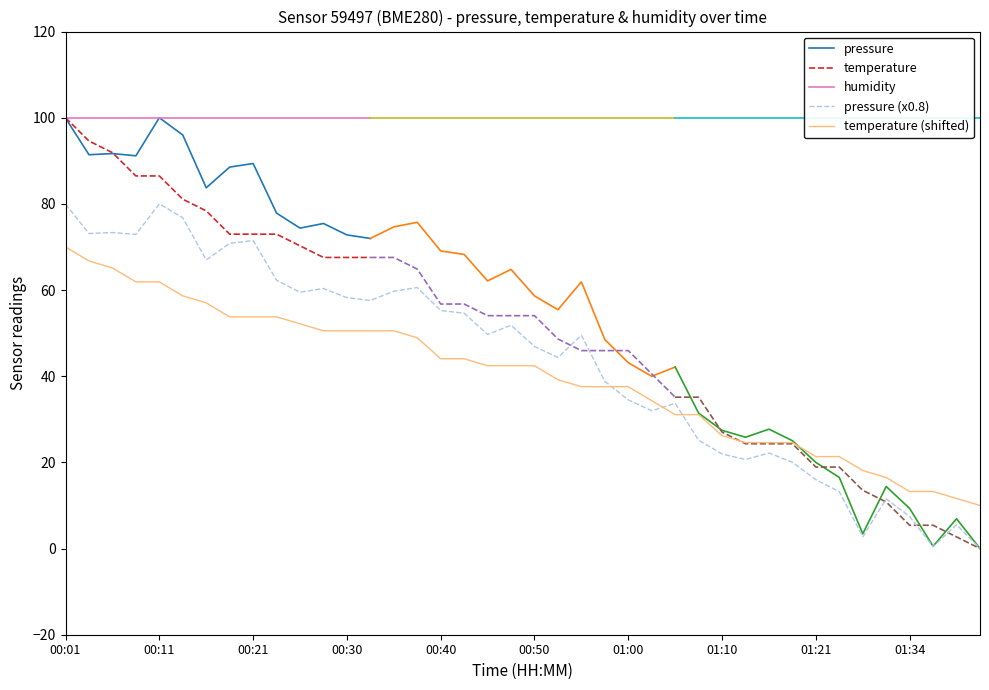

True or false: pressure has more than 2 interior local peaks.

True